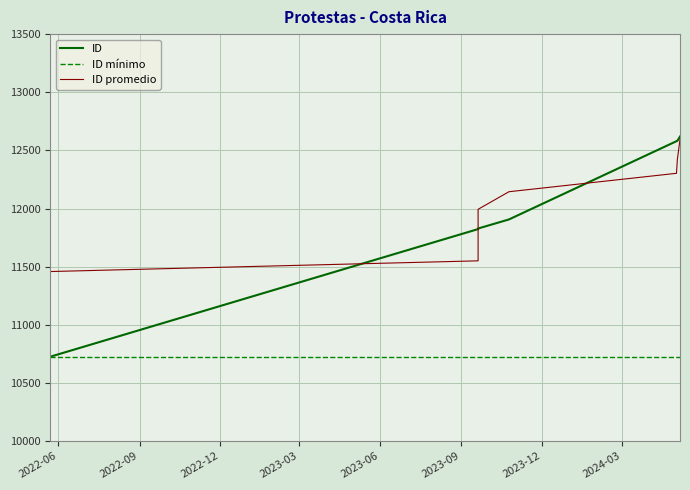

What is the difference between the maximum and minimum values?

1893